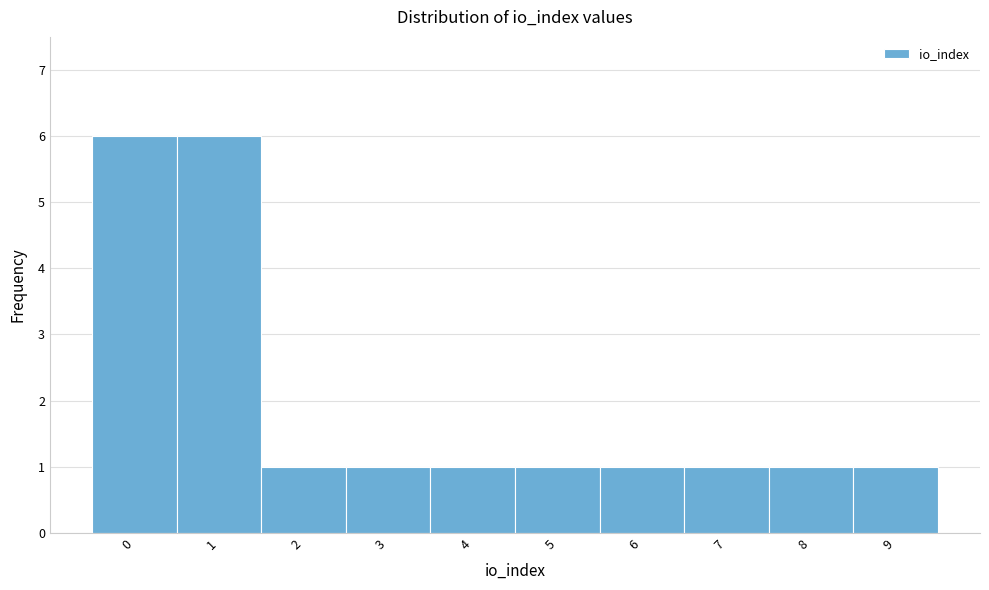

How tall is the bar that spans 8.5 to 9.5 on the x-axis? The values are not printed on the chart, so give them approximately, as read against the axis.

1